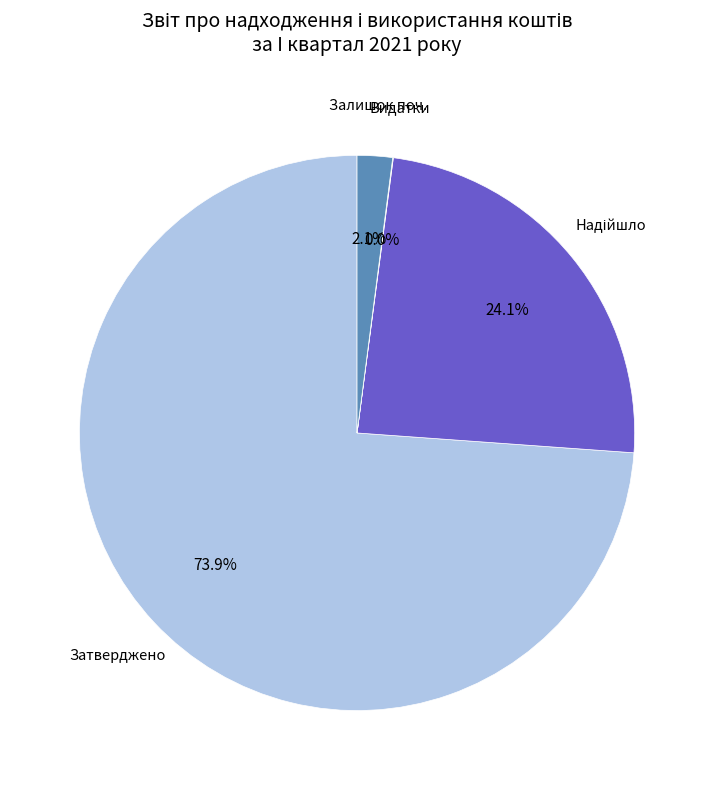

Is there any slice that represents more than half of the pie?

Yes